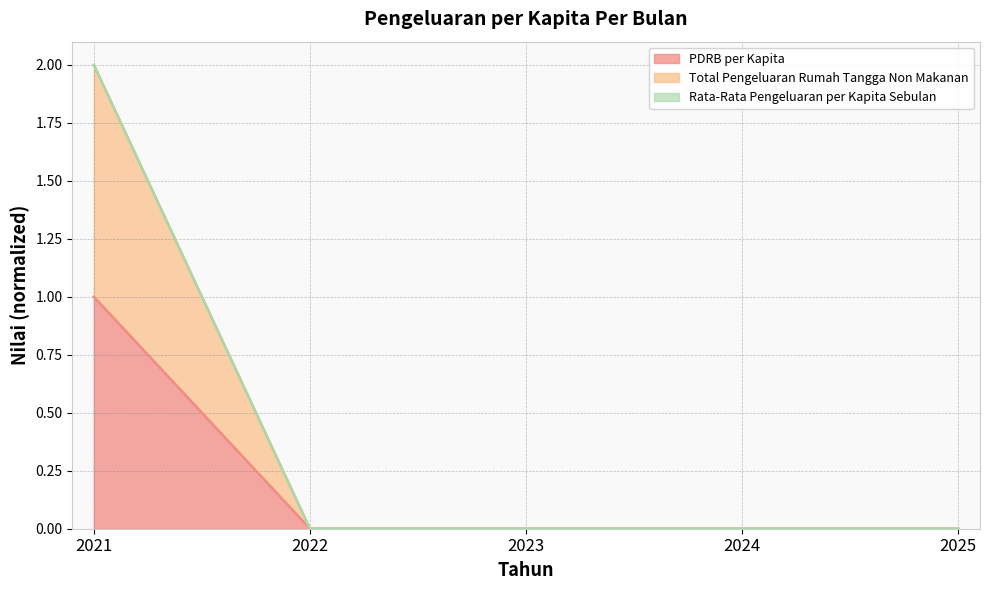

What is the sum of all PDRB per Kapita values?

1